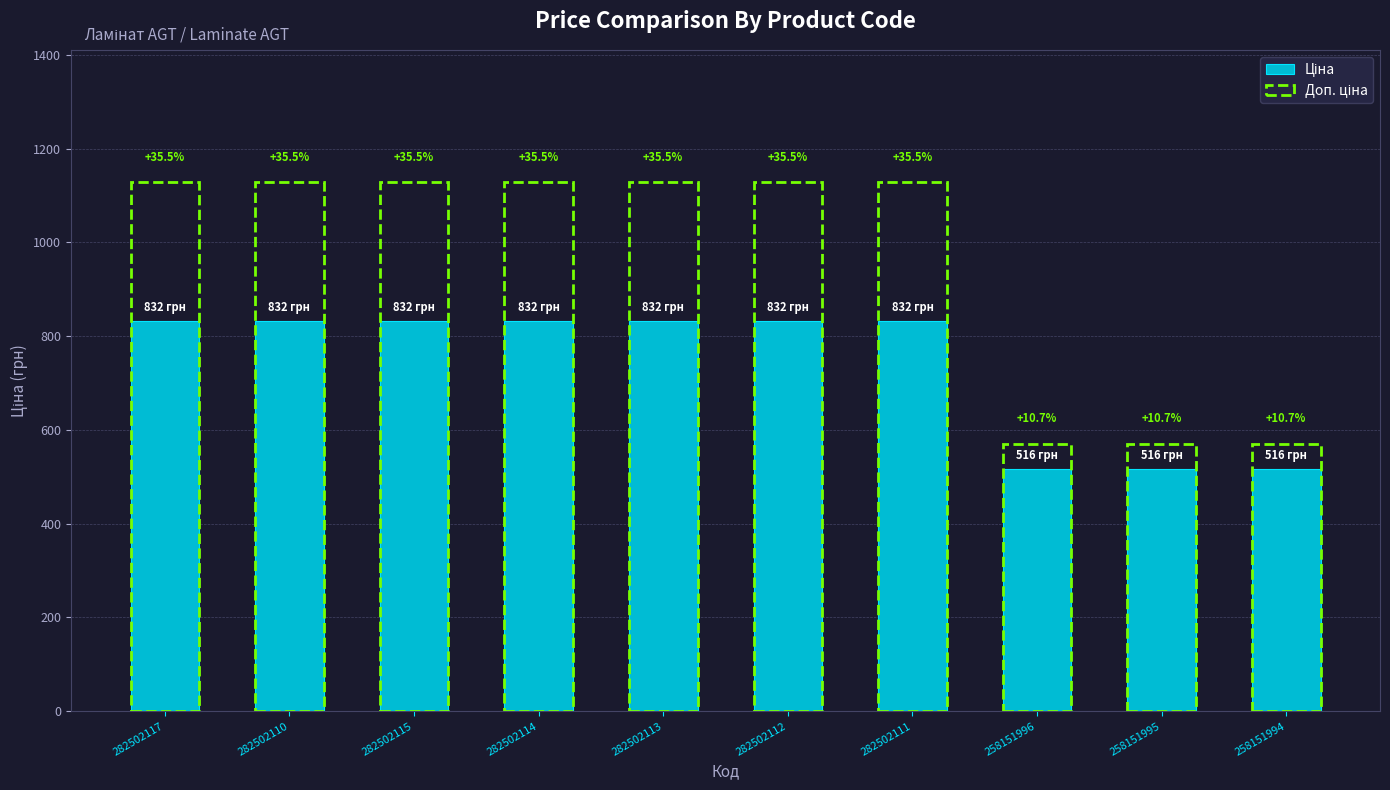

What is the difference between the second highest and second lowest values in the Доп. ціна series?

557.0